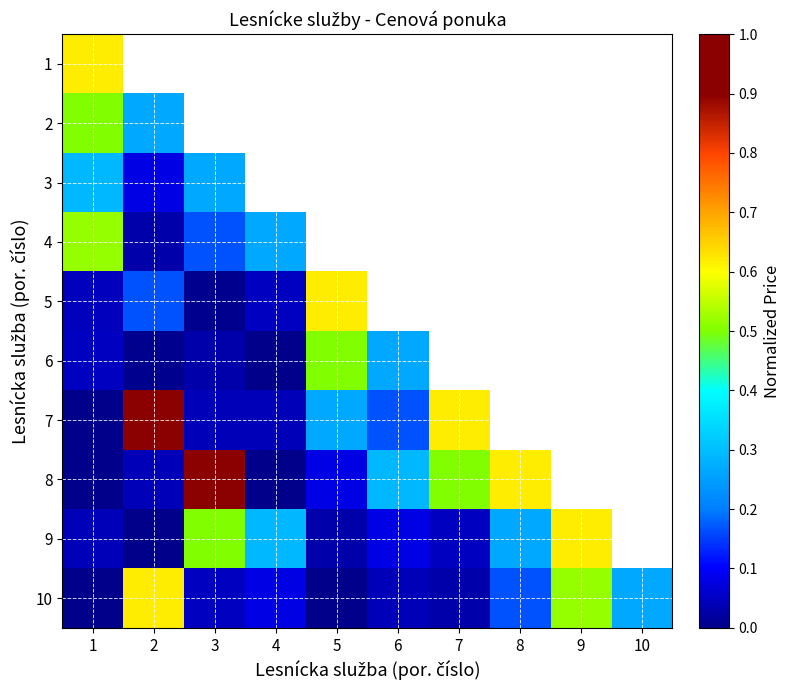

Is it true that 3 equals 0.3 at 3?

True